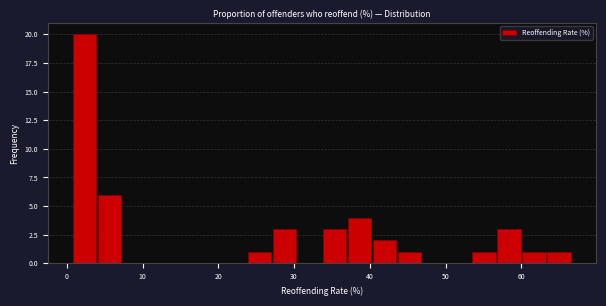

Read against the x-axis, roughly where is the centre of the tallest bar?

2